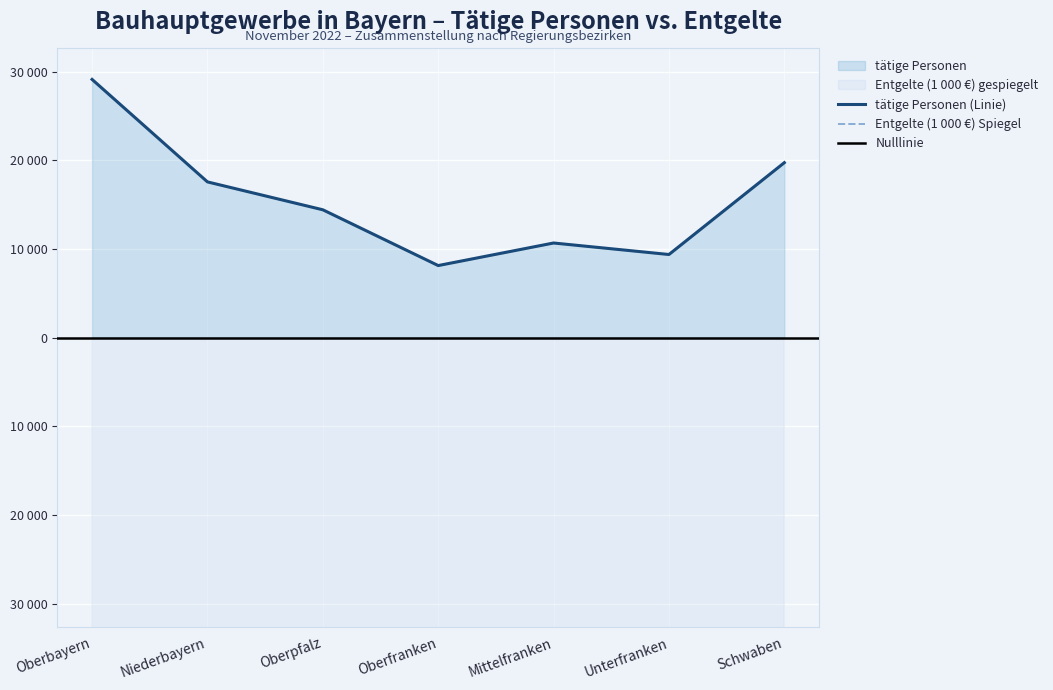

At which category does the chart reach its peak across all series?

Oberbayern